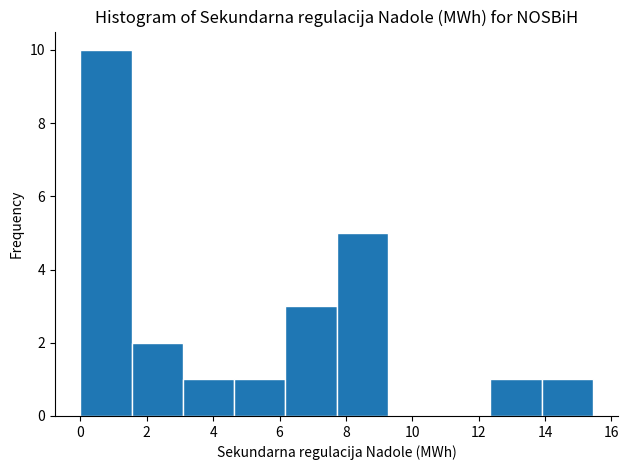

Reading left to right, list every bar in this chart as the range it spans on the x-axis followed by its height. Neither the bar edges nor the heights are printed on the chart, so give them approximately, as read against the axes.

0.0 to 1.6: 10
1.6 to 3.0: 2
3.0 to 4.6: 1
4.6 to 6.2: 1
6.2 to 7.8: 3
7.8 to 9.2: 5
9.2 to 10.8: 0
10.8 to 12.4: 0
12.4 to 13.8: 1
13.8 to 15.4: 1